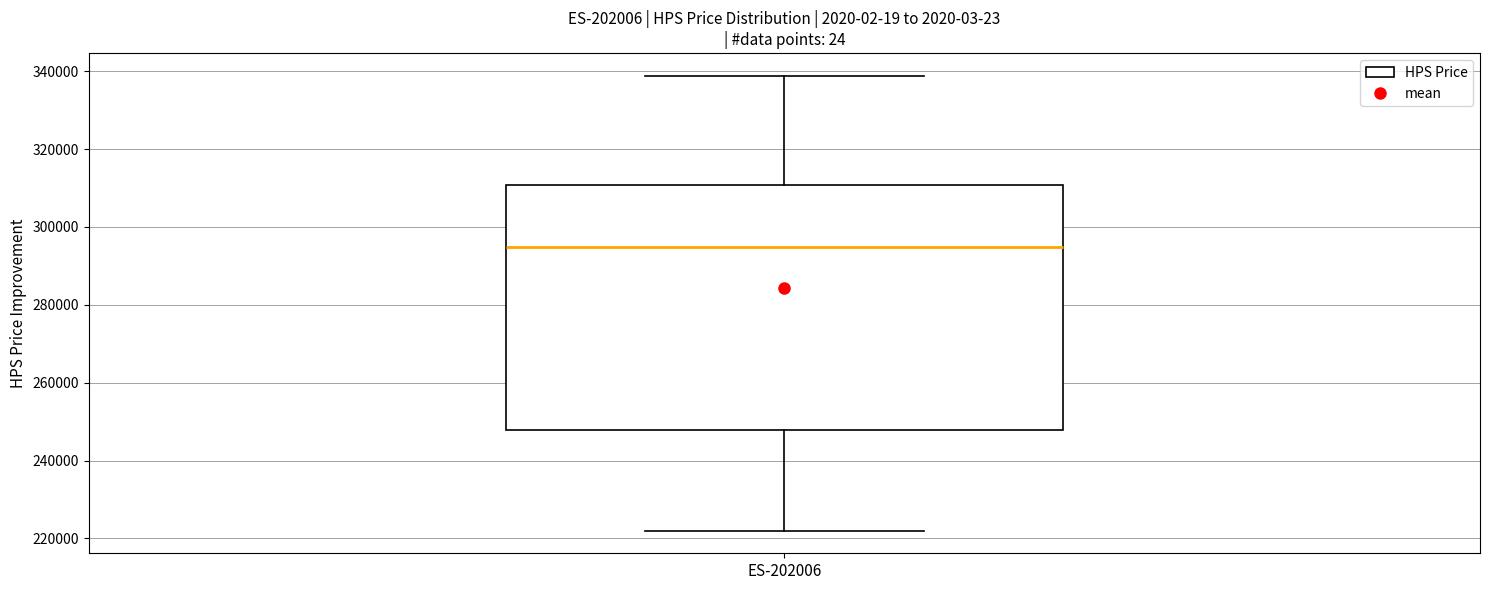

Read this box plot against the y-axis: the position of the median line, the range covered by the box, and the ends of both whiskers. The values are not printed on the chart, so give them approximately, as read against the axis.

median 294000, box 248000 to 310000, whiskers 222000 to 338000